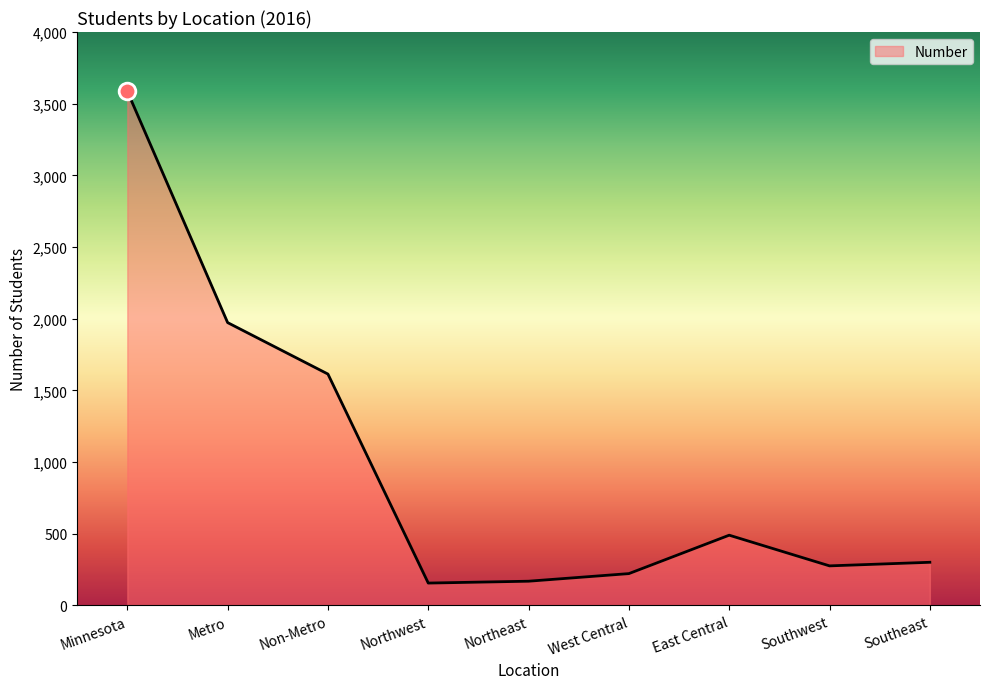

What is the smallest value displayed?

156